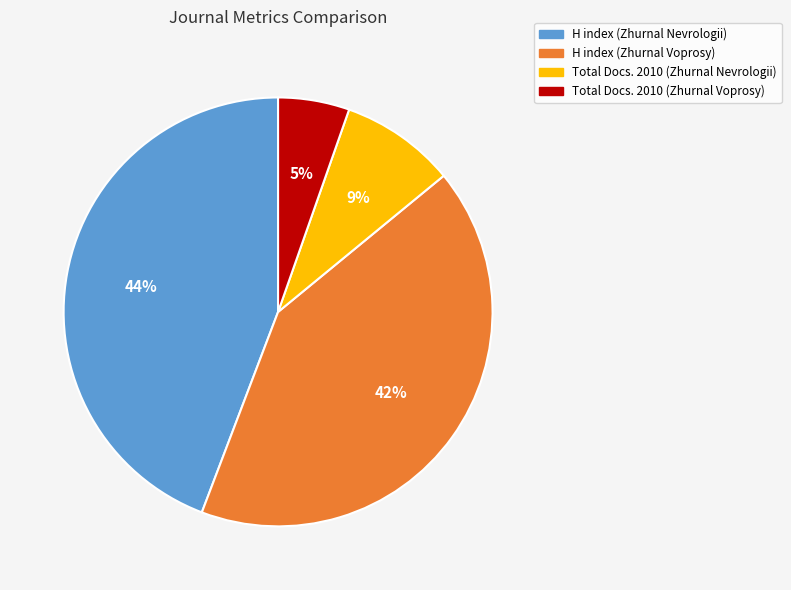

Do H index (Zhurnal Voprosy) and Total Docs. 2010 (Zhurnal Nevrologii) together represent more than half of the pie?

Yes